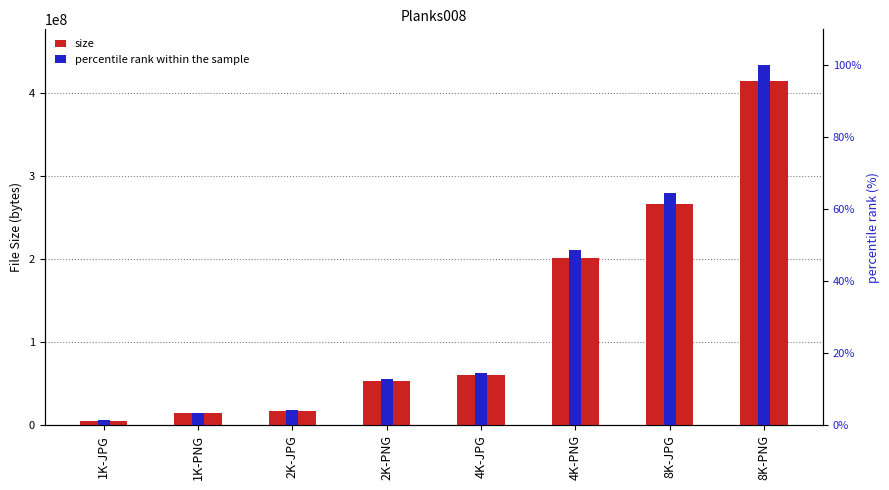

The percentile rank within the sample series shows 12.8 at 2K-PNG. True or false?

True